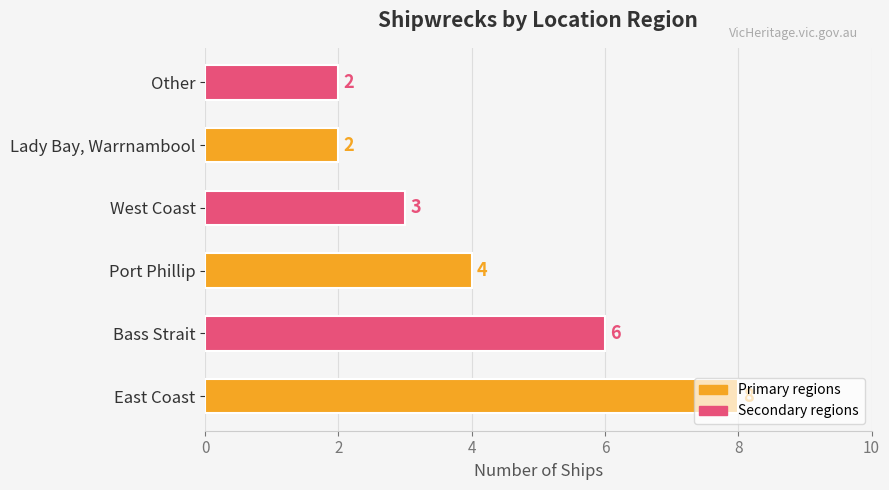

What is the difference between the second highest and minimum values?

4